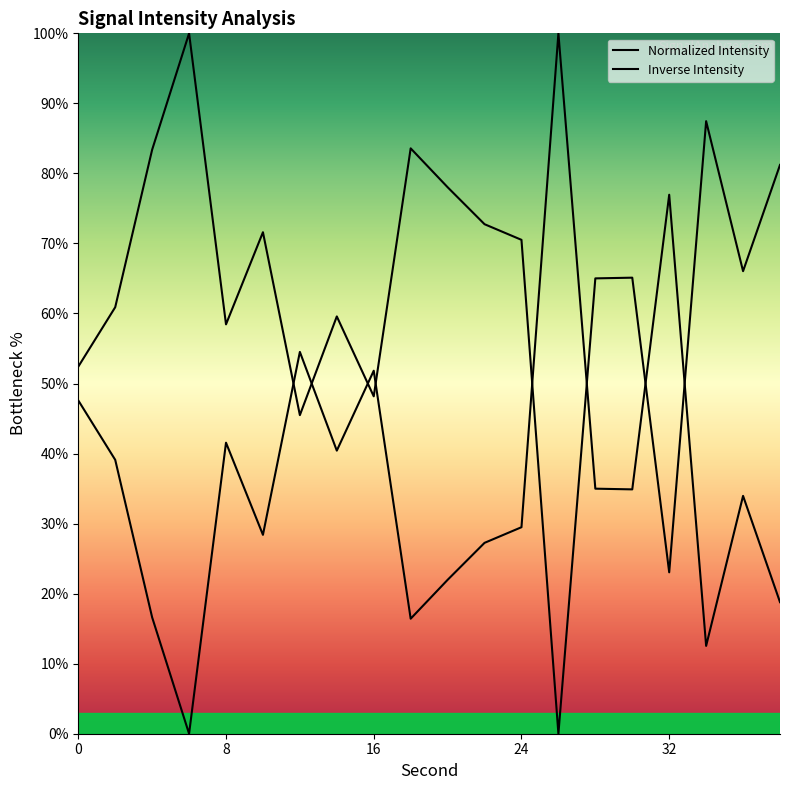

Approximately how many times larger is the value at 22 compared to 20?

0.9